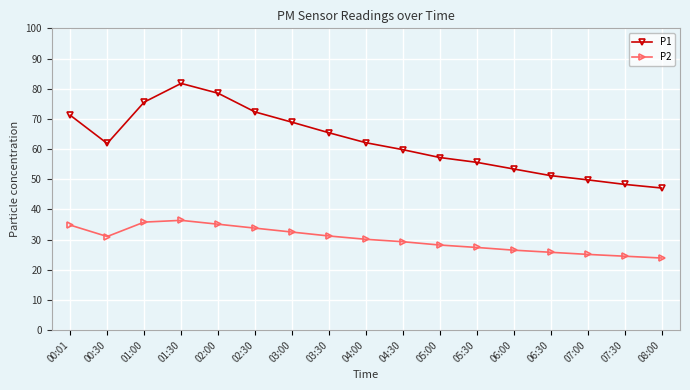

True or false: P2 and P1 cross at least once.

False